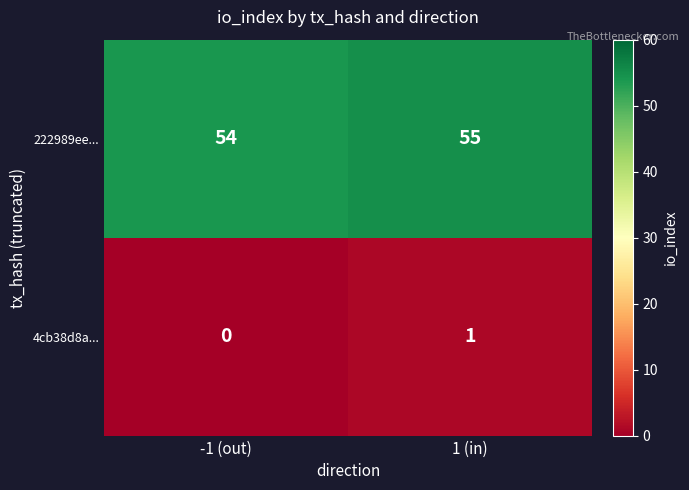

Which label corresponds to the smallest value in the chart?

-1 (out)